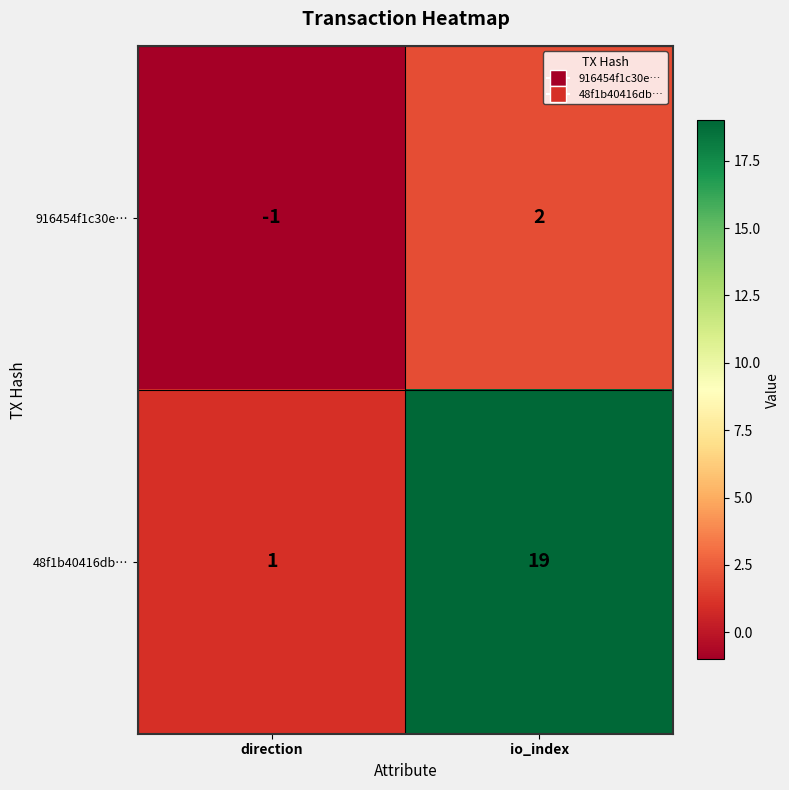

What is the difference between the maximum and minimum values in the 916454f1c30e… series?

3